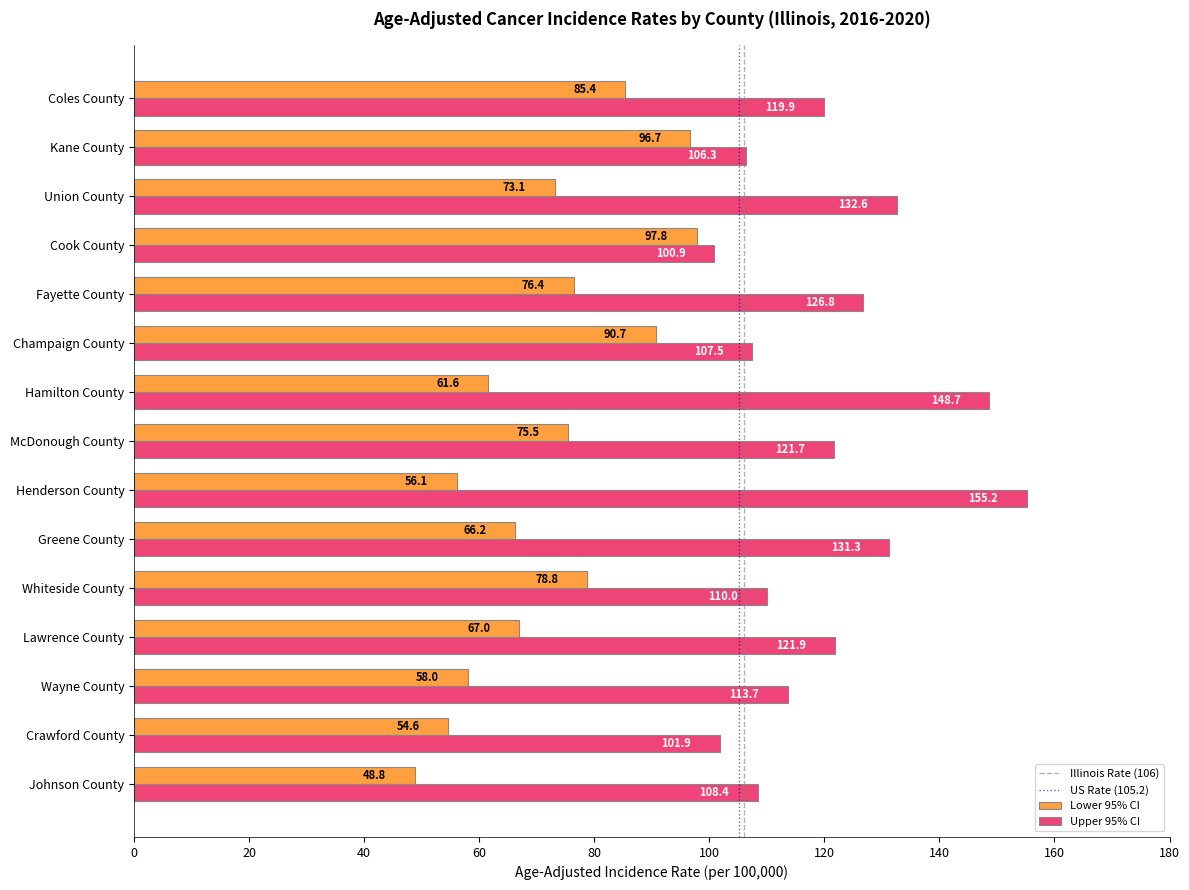

What value does the Lower 95% CI series have at Hamilton County?

61.6